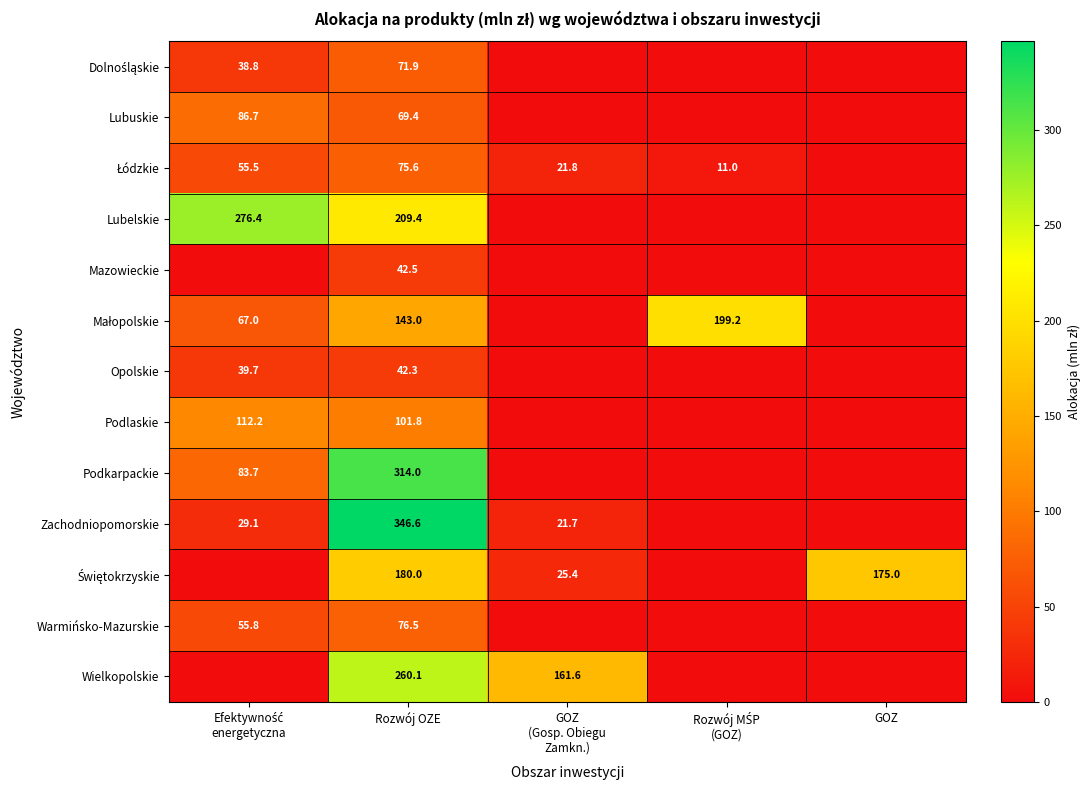

True or false: Zachodniopomorskie has a value of 346.6 at Rozwój OZE.

True